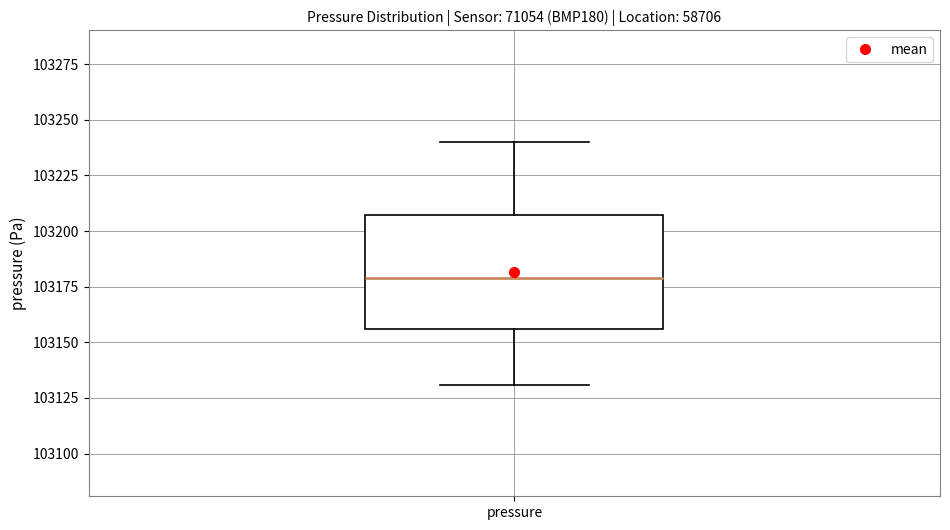

Read this box plot against the y-axis: the position of the median line, the range covered by the box, and the ends of both whiskers. The values are not printed on the chart, so give them approximately, as read against the axis.

median 103180, box 103155 to 103205, whiskers 103130 to 103240